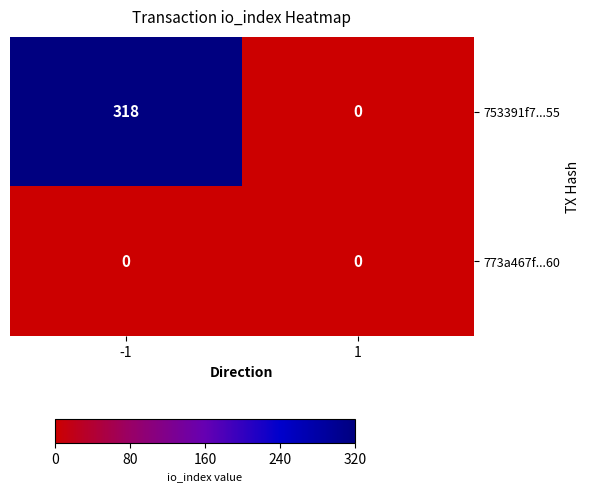

Between -1 and 1, which series saw the biggest shift?

753391f7...55